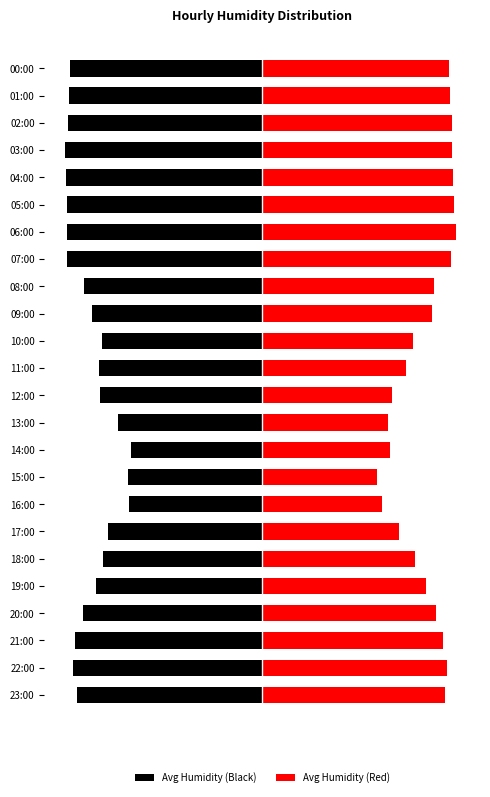

Where is Avg Humidity (Black) nearest to the value -75?

11:00